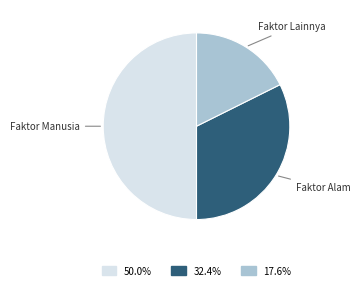

Count the number of slices in the pie.

3